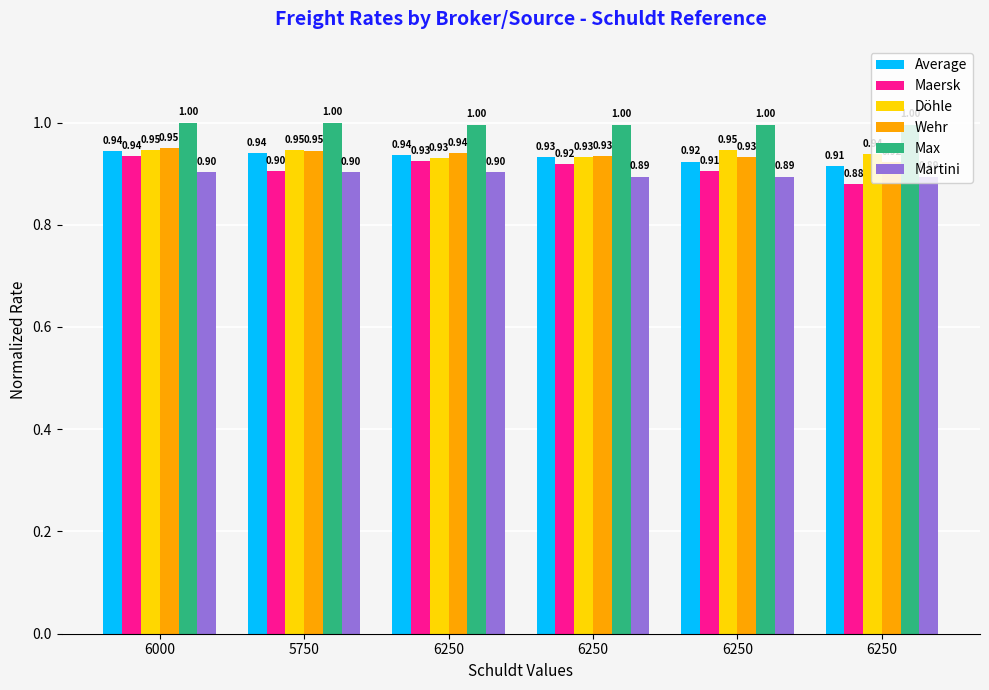

Rank the series at 6250 from lowest to highest value.

Martini, Maersk, Döhle, Average, Wehr, Max